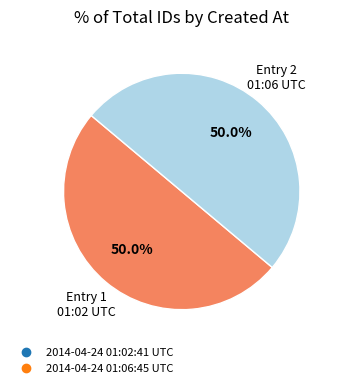

To the nearest percent, what portion does 2014-04-24 01:06:45 UTC represent?

50%